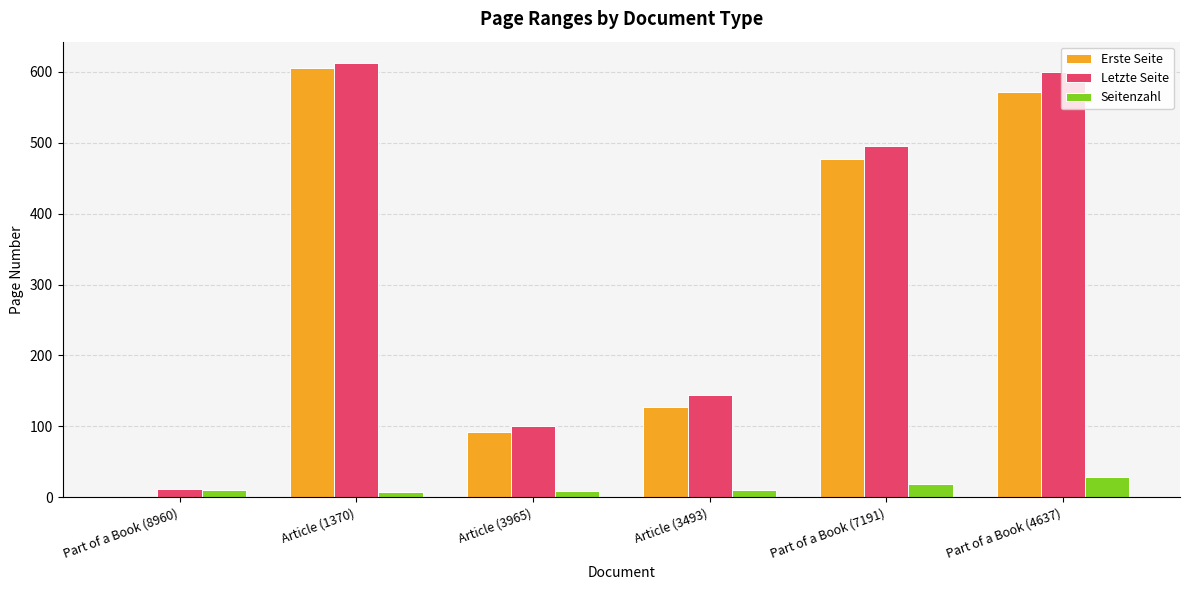

Are the bars horizontal?

No